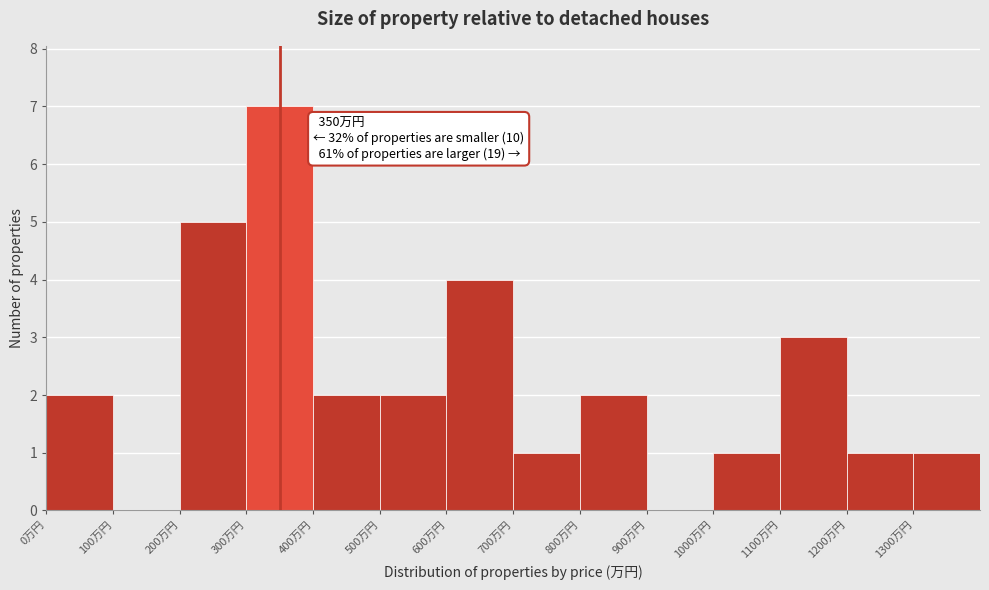

Which range on the x-axis has the tallest bar?

300 to 400